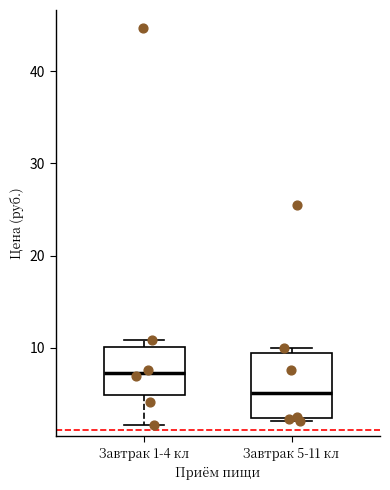

Reading left to right, read every box against the y-axis: the position of its median line, the range the box covers, and the ends of its whiskers. The values are not printed on the chart, so give them approximately, as read against the axis.

Завтрак 1-4 кл: median 7, box 5 to 10, whiskers 2 to 11
Завтрак 5-11 кл: median 5, box 2 to 9, whiskers 2 (just below the box's lower edge) to 10